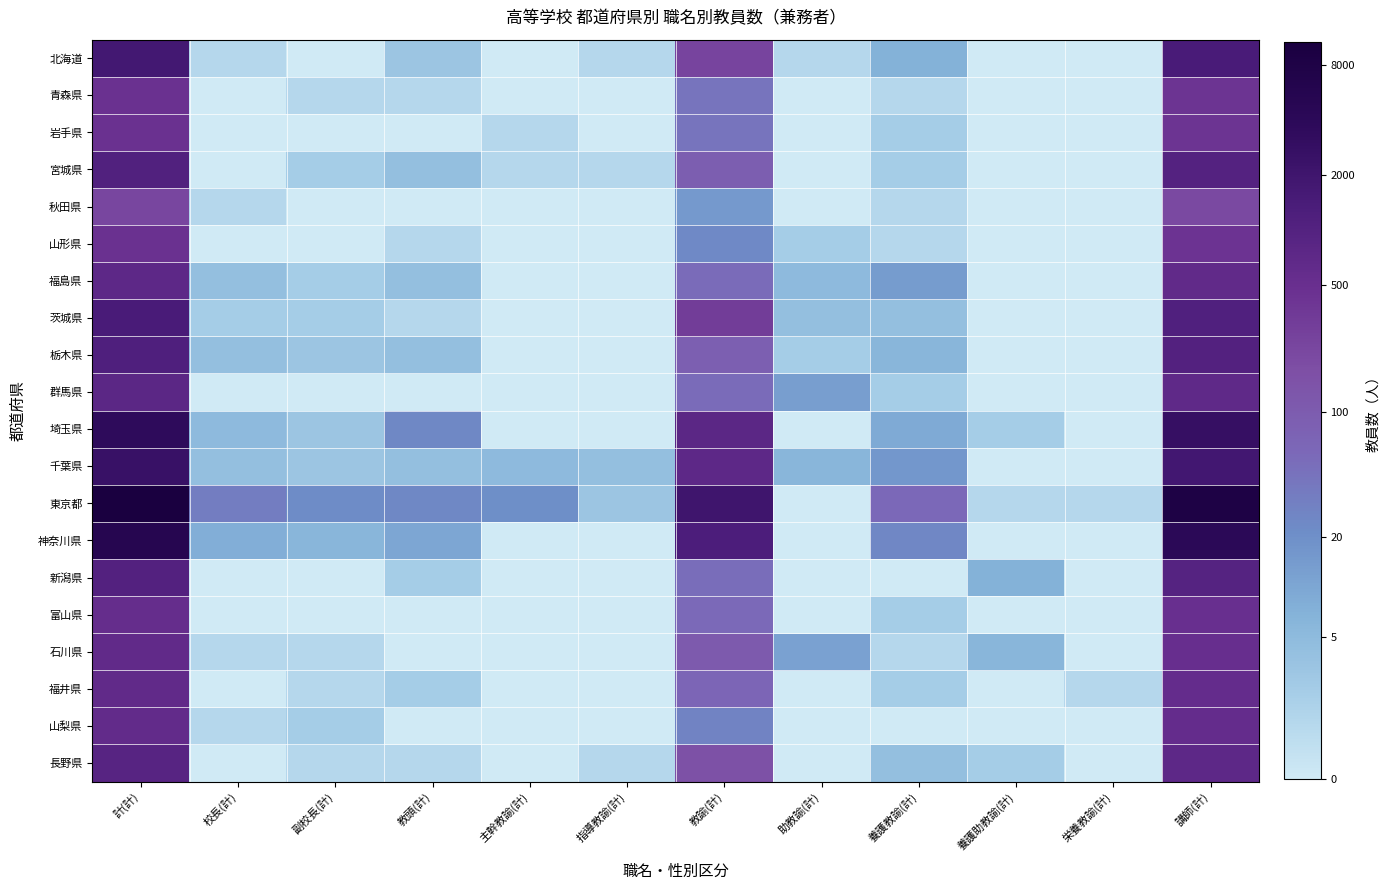

Reading left to right, list all the values displayed in this chart.

北海道: 計(計)=7.4	校長(計)=0.7	副校長(計)=0.0	教頭(計)=1.4	主幹教諭(計)=0.0	指導教諭(計)=0.7	教諭(計)=5.5	助教諭(計)=0.7	養護教諭(計)=2.1	養護助教諭(計)=0.0	栄養教諭(計)=0.0	講師(計)=7.3
青森県: 計(計)=6.1	校長(計)=0.0	副校長(計)=0.7	教頭(計)=0.7	主幹教諭(計)=0.0	指導教諭(計)=0.0	教諭(計)=3.8	助教諭(計)=0.0	養護教諭(計)=0.7	養護助教諭(計)=0.0	栄養教諭(計)=0.0	講師(計)=6.0
岩手県: 計(計)=6.1	校長(計)=0.0	副校長(計)=0.0	教頭(計)=0.0	主幹教諭(計)=0.7	指導教諭(計)=0.0	教諭(計)=3.8	助教諭(計)=0.0	養護教諭(計)=1.1	養護助教諭(計)=0.0	栄養教諭(計)=0.0	講師(計)=6.0
宮城県: 計(計)=7.0	校長(計)=0.0	副校長(計)=1.1	教頭(計)=1.6	主幹教諭(計)=0.7	指導教諭(計)=0.7	教諭(計)=4.5	助教諭(計)=0.0	養護教諭(計)=1.1	養護助教諭(計)=0.0	栄養教諭(計)=0.0	講師(計)=6.9
秋田県: 計(計)=5.4	校長(計)=0.7	副校長(計)=0.0	教頭(計)=0.0	主幹教諭(計)=0.0	指導教諭(計)=0.0	教諭(計)=2.8	助教諭(計)=0.0	養護教諭(計)=0.7	養護助教諭(計)=0.0	栄養教諭(計)=0.0	講師(計)=5.3
山形県: 計(計)=6.1	校長(計)=0.0	副校長(計)=0.0	教頭(計)=0.7	主幹教諭(計)=0.0	指導教諭(計)=0.0	教諭(計)=3.2	助教諭(計)=1.1	養護教諭(計)=0.7	養護助教諭(計)=0.0	栄養教諭(計)=0.0	講師(計)=6.1
福島県: 計(計)=6.6	校長(計)=1.6	副校長(計)=1.1	教頭(計)=1.6	主幹教諭(計)=0.0	指導教諭(計)=0.0	教諭(計)=4.0	助教諭(計)=1.8	養護教諭(計)=2.7	養護助教諭(計)=0.0	栄養教諭(計)=0.0	講師(計)=6.4
茨城県: 計(計)=7.3	校長(計)=1.1	副校長(計)=1.1	教頭(計)=0.7	主幹教諭(計)=0.0	指導教諭(計)=0.0	教諭(計)=5.7	助教諭(計)=1.6	養護教諭(計)=1.6	養護助教諭(計)=0.0	栄養教諭(計)=0.0	講師(計)=7.0
栃木県: 計(計)=7.1	校長(計)=1.6	副校長(計)=1.4	教頭(計)=1.6	主幹教諭(計)=0.0	指導教諭(計)=0.0	教諭(計)=4.5	助教諭(計)=1.1	養護教諭(計)=1.9	養護助教諭(計)=0.0	栄養教諭(計)=0.0	講師(計)=7.0
群馬県: 計(計)=6.6	校長(計)=0.0	副校長(計)=0.0	教頭(計)=0.0	主幹教諭(計)=0.0	指導教諭(計)=0.0	教諭(計)=4.0	助教諭(計)=2.6	養護教諭(計)=1.1	養護助教諭(計)=0.0	栄養教諭(計)=0.0	講師(計)=6.6
埼玉県: 計(計)=8.2	校長(計)=1.8	副校長(計)=1.4	教頭(計)=3.3	主幹教諭(計)=0.0	指導教諭(計)=0.0	教諭(計)=6.7	助教諭(計)=0.0	養護教諭(計)=2.3	養護助教諭(計)=1.1	栄養教諭(計)=0.0	講師(計)=7.9
千葉県: 計(計)=7.8	校長(計)=1.6	副校長(計)=1.4	教頭(計)=1.6	主幹教諭(計)=1.8	指導教諭(計)=1.6	教諭(計)=6.6	助教諭(計)=1.9	養護教諭(計)=2.8	養護助教諭(計)=0.0	栄養教諭(計)=0.0	講師(計)=7.5
東京都: 計(計)=9.3	校長(計)=3.5	副校長(計)=3.1	教頭(計)=3.3	主幹教諭(計)=3.0	指導教諭(計)=1.4	教諭(計)=7.6	助教諭(計)=0.0	養護教諭(計)=4.1	養護助教諭(計)=0.7	栄養教諭(計)=0.7	講師(計)=9.0
神奈川県: 計(計)=8.6	校長(計)=2.2	副校長(計)=1.9	教頭(計)=2.4	主幹教諭(計)=0.0	指導教諭(計)=0.0	教諭(計)=7.2	助教諭(計)=0.0	養護教諭(計)=3.3	養護助教諭(計)=0.0	栄養教諭(計)=0.0	講師(計)=8.3
新潟県: 計(計)=6.9	校長(計)=0.0	副校長(計)=0.0	教頭(計)=1.1	主幹教諭(計)=0.0	指導教諭(計)=0.0	教諭(計)=4.0	助教諭(計)=0.0	養護教諭(計)=0.0	養護助教諭(計)=2.1	栄養教諭(計)=0.0	講師(計)=6.9
富山県: 計(計)=6.3	校長(計)=0.0	副校長(計)=0.0	教頭(計)=0.0	主幹教諭(計)=0.0	指導教諭(計)=0.0	教諭(計)=4.1	助教諭(計)=0.0	養護教諭(計)=1.1	養護助教諭(計)=0.0	栄養教諭(計)=0.0	講師(計)=6.2
石川県: 計(計)=6.5	校長(計)=0.7	副校長(計)=0.7	教頭(計)=0.0	主幹教諭(計)=0.0	指導教諭(計)=0.0	教諭(計)=4.7	助教諭(計)=2.6	養護教諭(計)=0.7	養護助教諭(計)=1.9	栄養教諭(計)=0.0	講師(計)=6.3
福井県: 計(計)=6.5	校長(計)=0.0	副校長(計)=0.7	教頭(計)=1.1	主幹教諭(計)=0.0	指導教諭(計)=0.0	教諭(計)=4.2	助教諭(計)=0.0	養護教諭(計)=1.1	養護助教諭(計)=0.0	栄養教諭(計)=0.7	講師(計)=6.4
山梨県: 計(計)=6.4	校長(計)=0.7	副校長(計)=1.1	教頭(計)=0.0	主幹教諭(計)=0.0	指導教諭(計)=0.0	教諭(計)=3.4	助教諭(計)=0.0	養護教諭(計)=0.0	養護助教諭(計)=0.0	栄養教諭(計)=0.0	講師(計)=6.4
長野県: 計(計)=6.8	校長(計)=0.0	副校長(計)=0.7	教頭(計)=0.7	主幹教諭(計)=0.0	指導教諭(計)=0.7	教諭(計)=5.0	助教諭(計)=0.0	養護教諭(計)=1.6	養護助教諭(計)=1.1	栄養教諭(計)=0.0	講師(計)=6.6